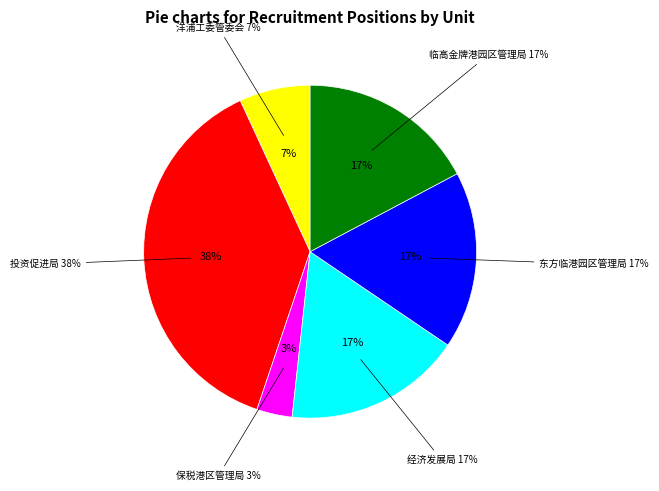

The 投资促进局 slice represents 45% of the pie. True or false?

False